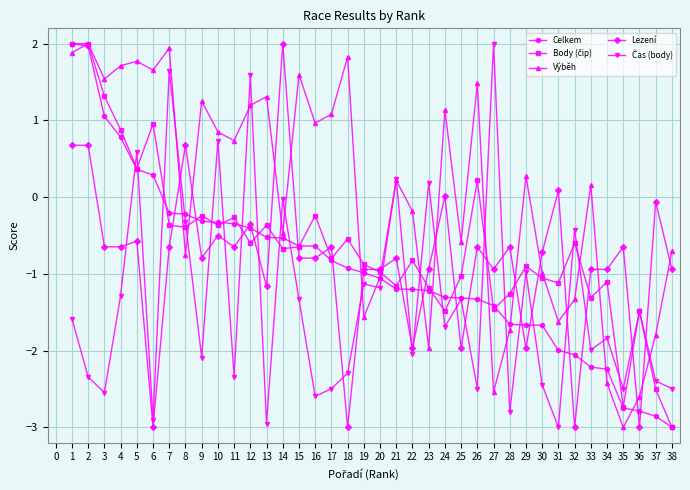

True or false: Celkem has a value of 0.6 at 5.

False